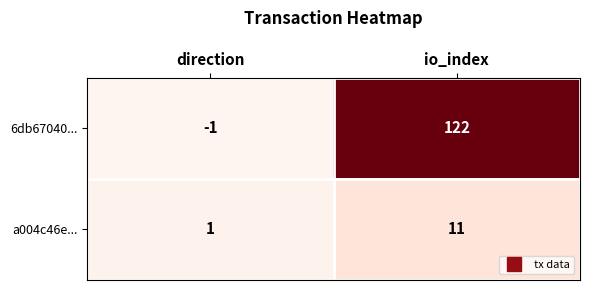

How many distinct data groups are displayed?

2